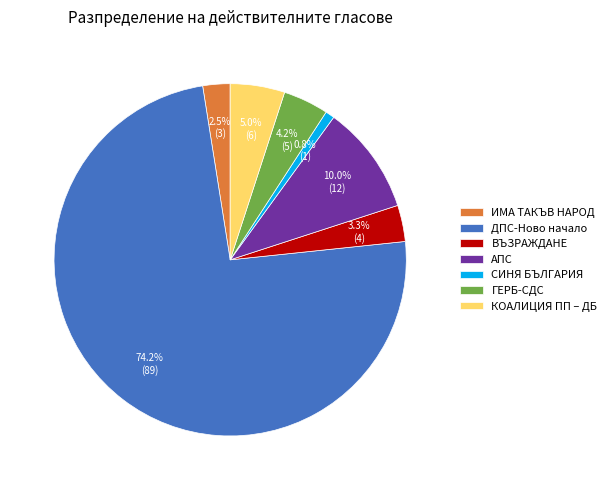

Count the number of slices in the pie.

7